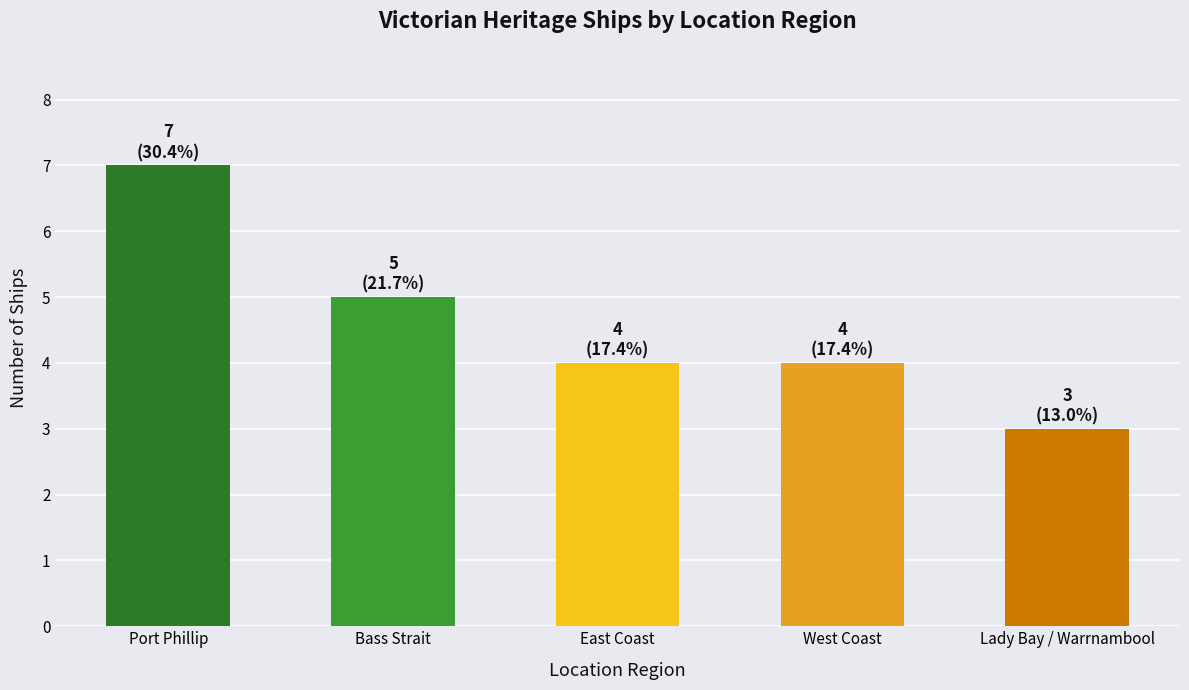

What is the maximum value shown in the chart?

7